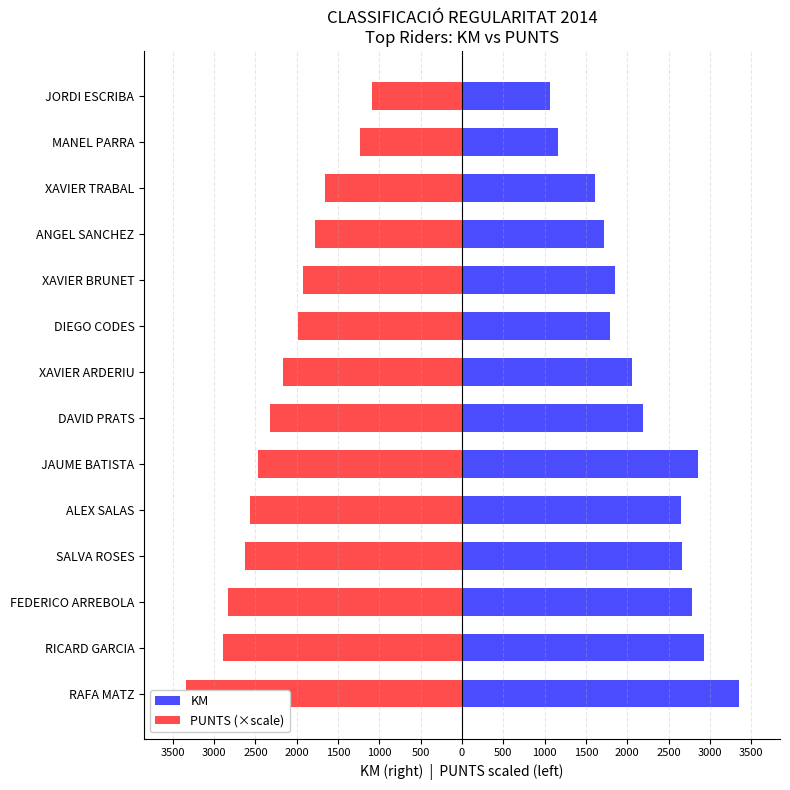

Reading right to left, list all the values displayed in this chart.

KM: 1065.0	1165.0	1605.0	1720.0	1850.0	1790.0	2060.0	2195.0	2860.0	2645.0	2660.0	2780.0	2930.0	3345.0
PUNTS (×scale): -1084.9	-1235.5	-1657.4	-1778.0	-1928.6	-1988.9	-2169.7	-2320.4	-2471.1	-2561.5	-2621.8	-2832.7	-2893.0	-3345.0